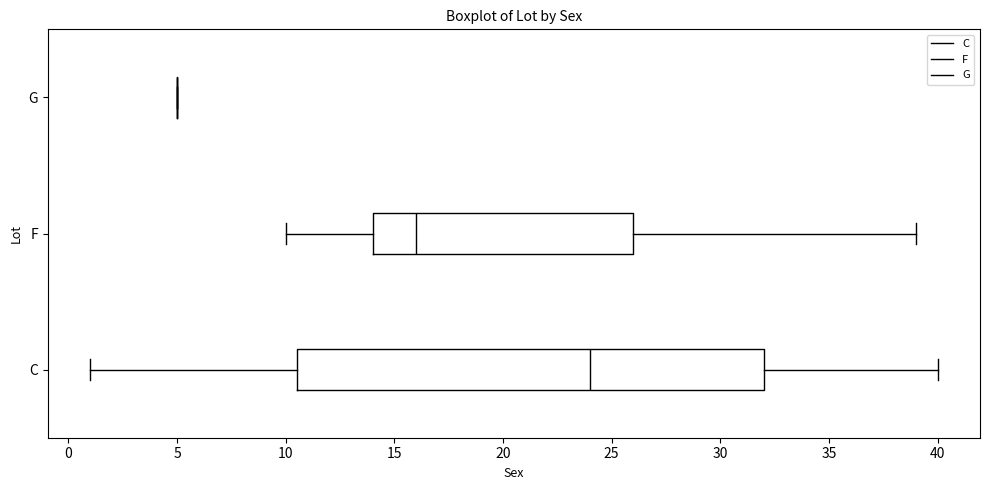

Reading bottom to top, read every box against the x-axis: the position of its median line, the range the box covers, and the ends of its whiskers. The values are not printed on the chart, so give them approximately, as read against the axis.

C: median 24.0, box 10.5 to 32.0, whiskers 1.0 to 40.0
F: median 16.0, box 14.0 to 26.0, whiskers 10.0 to 39.0
G: box collapsed to a line at 5.0, whiskers 5.0 to 5.0